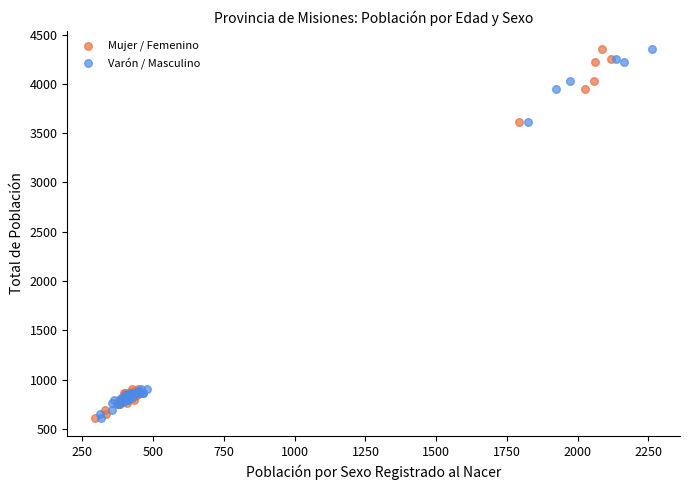

What are all the series names shown in the legend?

Mujer / Femenino, Varón / Masculino